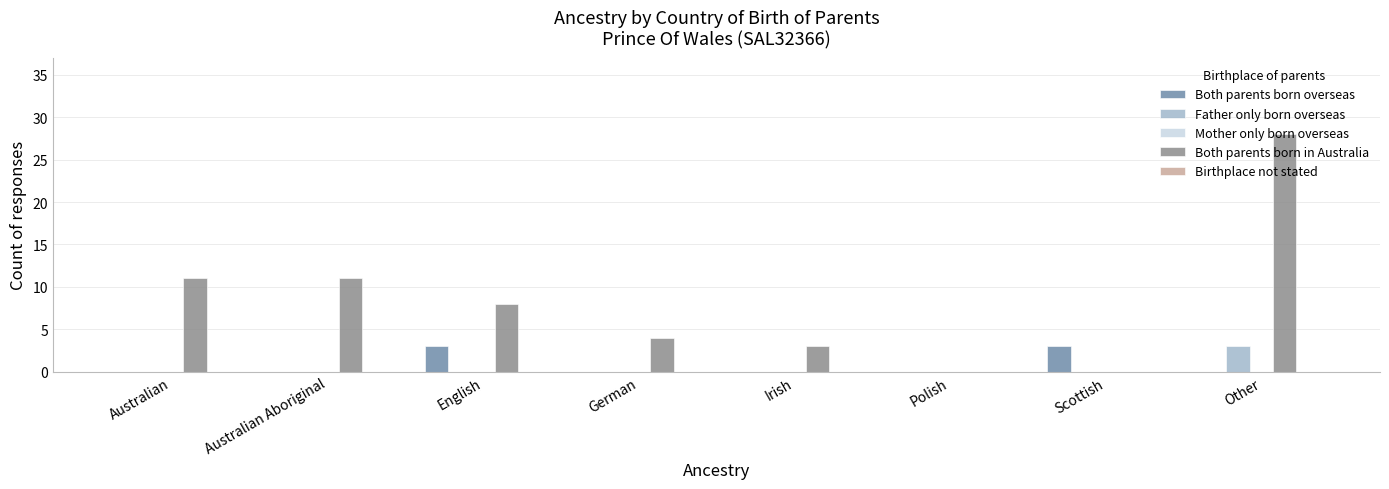

Which series has the largest total across all categories?

Both parents born in Australia